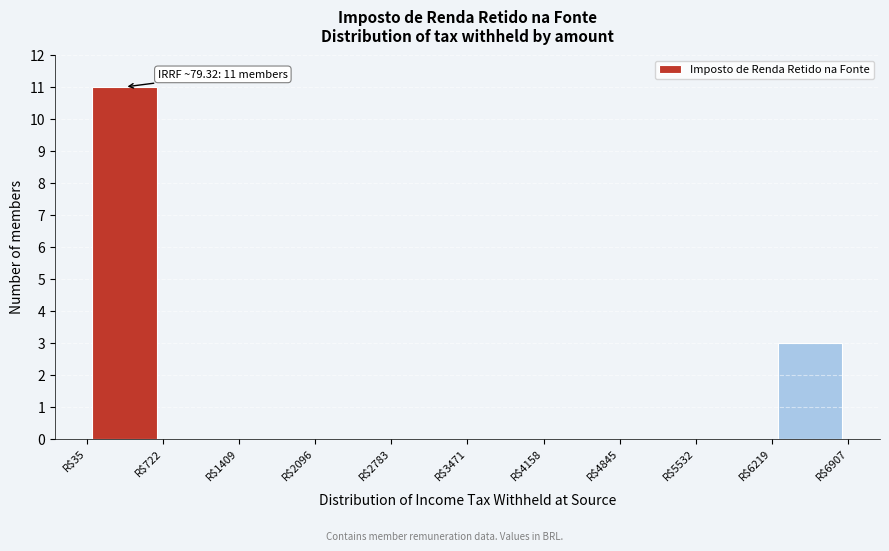

Over which range of the x-axis is the bar tallest?

0 to 700